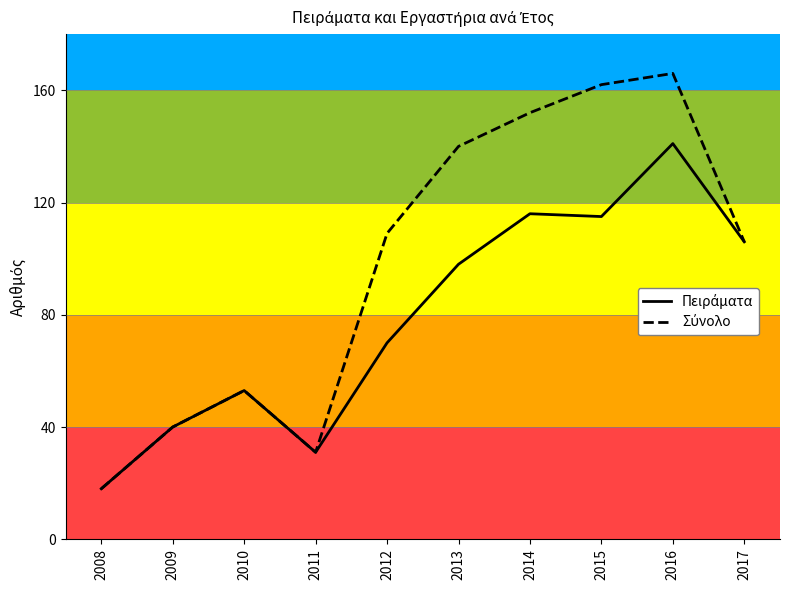

What is the spread (max minus min) of values at 2012?

39